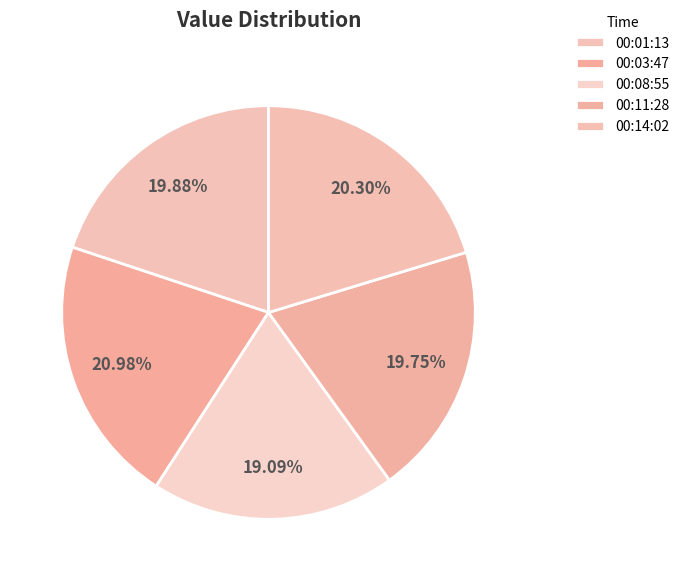

How many slices are in this pie chart?

5